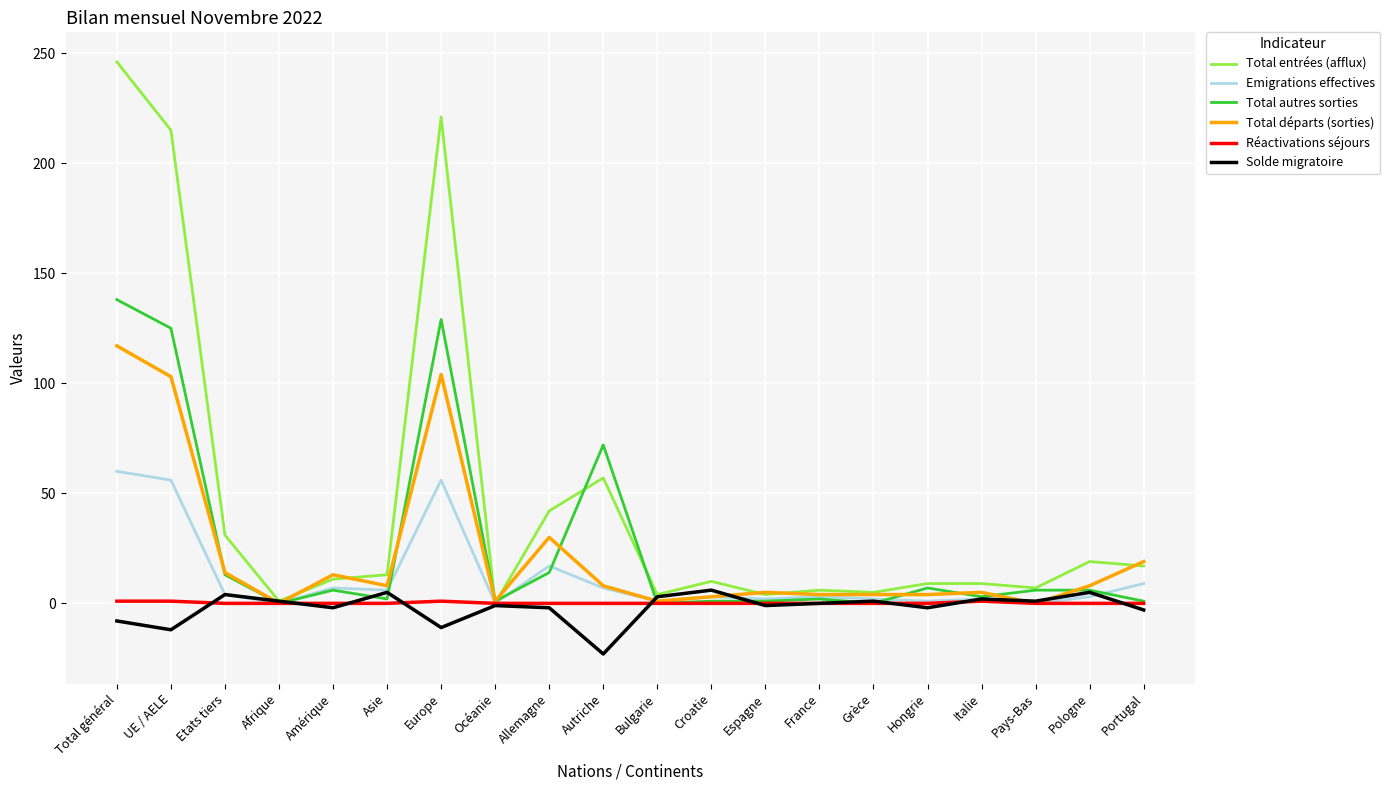

What are all the series names shown in the legend?

Total entrées (afflux), Emigrations effectives, Total autres sorties, Total départs (sorties), Réactivations séjours, Solde migratoire